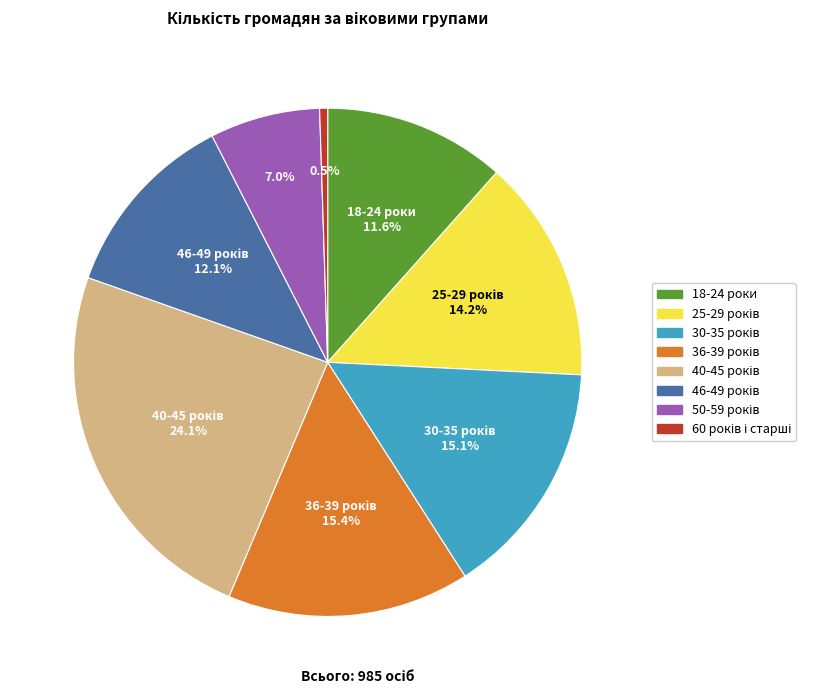

Is there a majority slice in this chart?

No